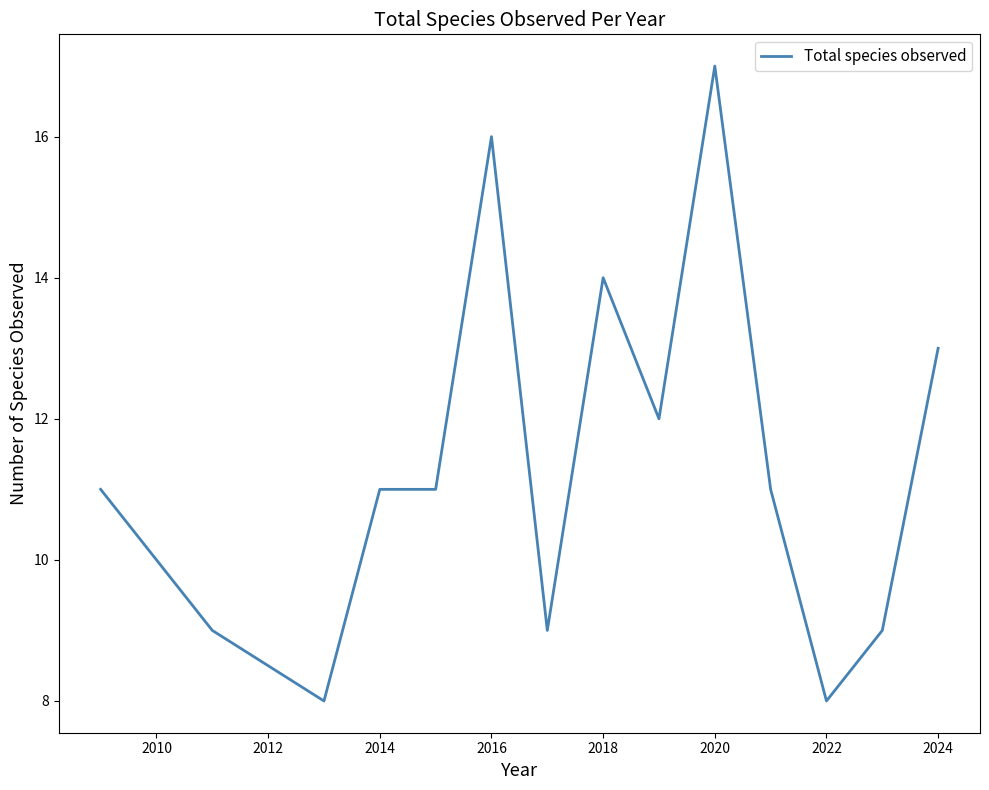

What is the greatest value displayed?

17